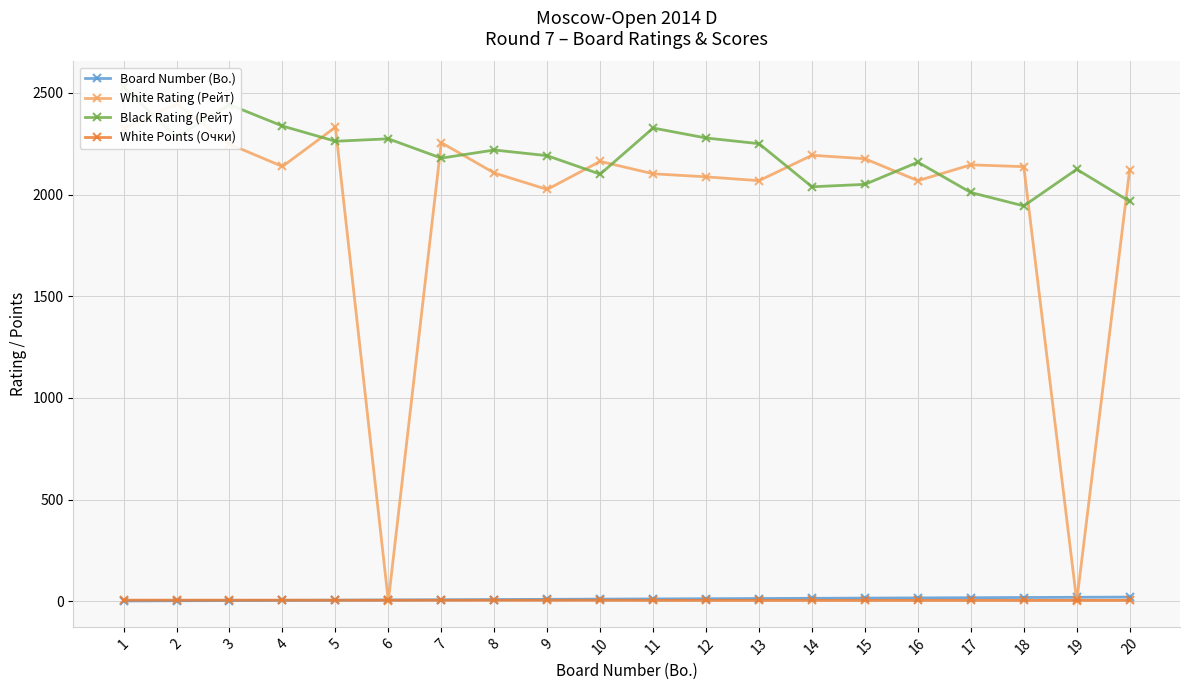

Reading left to right, what are all the values shown in this chart?

Board Number (Bo.): 1=1.0	2=2.0	3=3.0	4=4.0	5=5.0	6=6.0	7=7.0	8=8.0	9=9.0	10=10.0	11=11.0	12=12.0	13=13.0	14=14.0	15=15.0	16=16.0	17=17.0	18=18.0	19=19.0	20=20.0
White Rating (Рейт): 1=2323.0	2=2447.0	3=2248.0	4=2138.0	5=2331.0	6=0.0	7=2255.0	8=2106.0	9=2025.0	10=2163.0	11=2102.0	12=2087.0	13=2068.0	14=2193.0	15=2176.0	16=2068.0	17=2146.0	18=2137.0	19=0.0	20=2123.0
Black Rating (Рейт): 1=2528.0	2=2282.0	3=2442.0	4=2337.0	5=2262.0	6=2274.0	7=2179.0	8=2219.0	9=2191.0	10=2100.0	11=2327.0	12=2278.0	13=2250.0	14=2038.0	15=2050.0	16=2159.0	17=2010.0	18=1944.0	19=2124.0	20=1966.0
White Points (Очки): 1=5.0	2=5.0	3=5.0	4=5.0	5=4.5	6=4.5	7=4.5	8=4.5	9=4.5	10=4.5	11=4.0	12=4.0	13=4.0	14=4.0	15=4.0	16=4.0	17=4.0	18=4.0	19=4.0	20=4.0